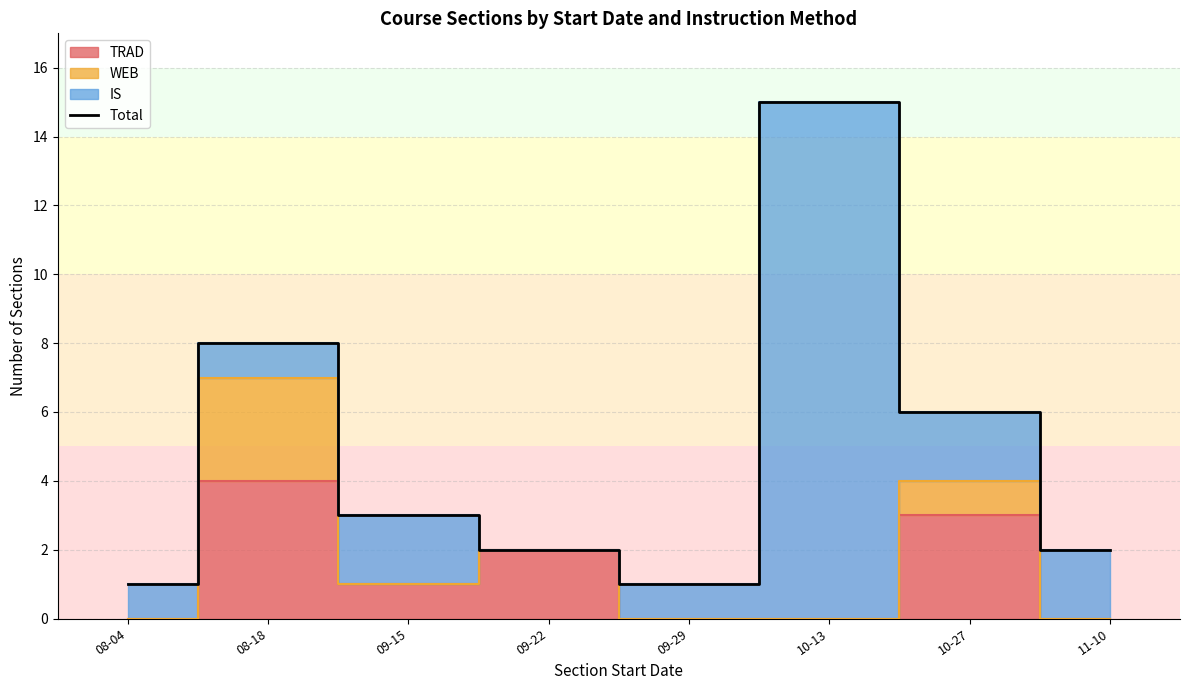

At which category does the chart reach its peak across all series?

10-13